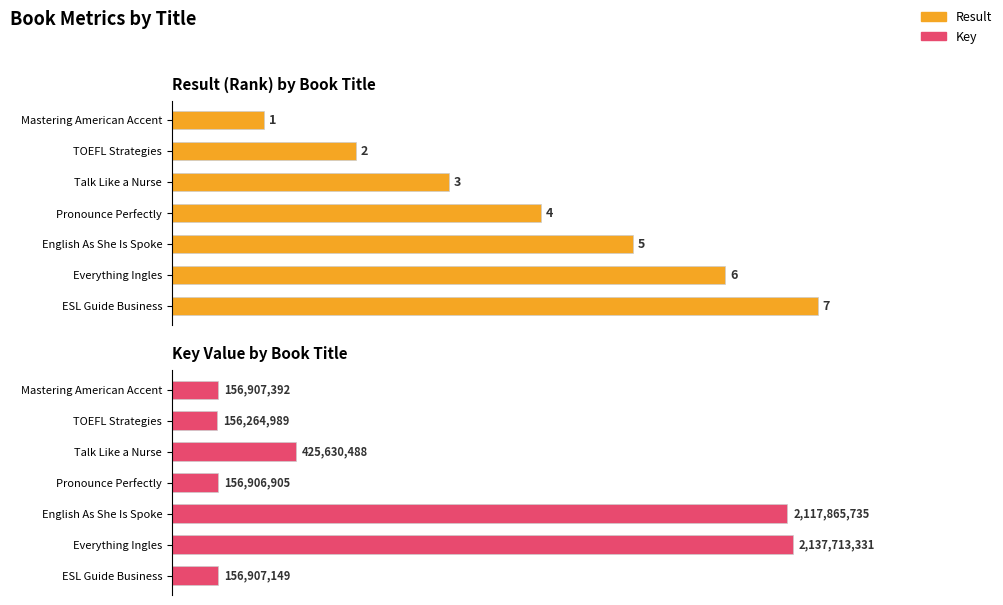

Which series has the largest range (max minus min)?

Key